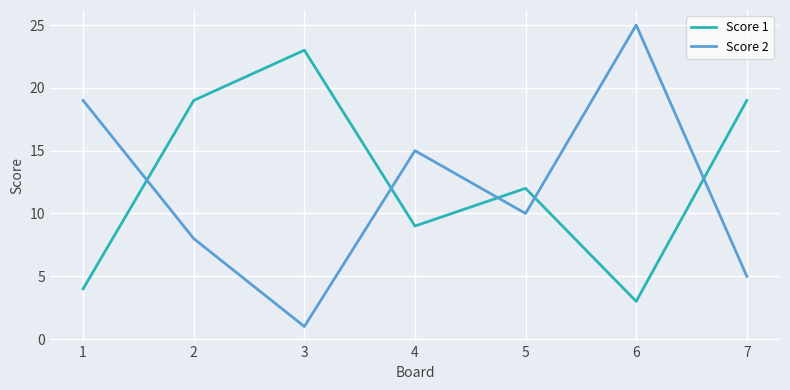

How many Score 2 values are between 5 and 19?

5